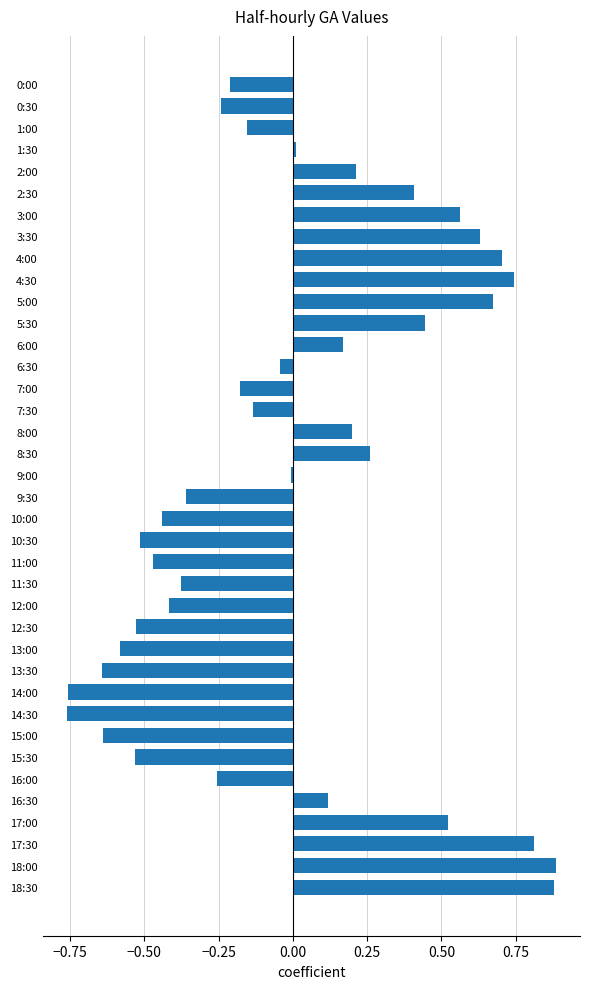

Between 14:00 and 13:30, which is larger?

13:30